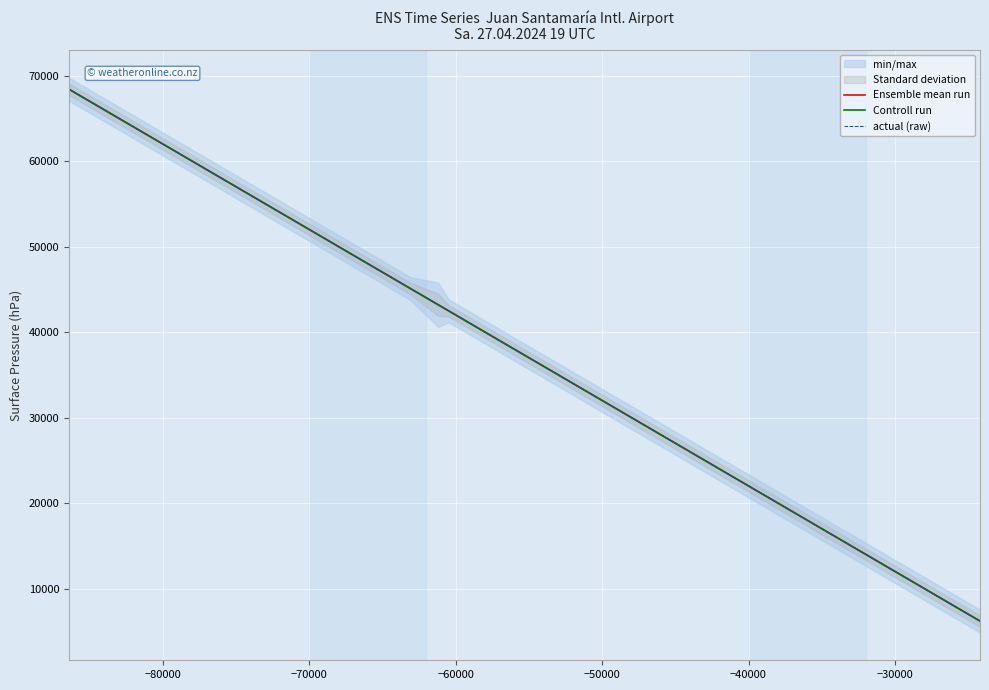

Reading left to right, transcribe all the data shown in this chart.

Ensemble mean run: 68400	65808	63216	60624	58032	55440	52848	50256	47664	45072	43200	42480	39888	37296	34704	32112	29520	26928	24336	21744	19152	16560	13968	11376	8784	6192
Controll run: 68400	65808	63216	60624	58032	55440	52848	50256	47664	45072	43200	42480	39888	37296	34704	32112	29520	26928	24336	21744	19152	16560	13968	11376	8784	6192
actual (raw): 68400	65808	63216	60624	58032	55440	52848	50256	47664	45072	43200	42480	39888	37296	34704	32112	29520	26928	24336	21744	19152	16560	13968	11376	8784	6192